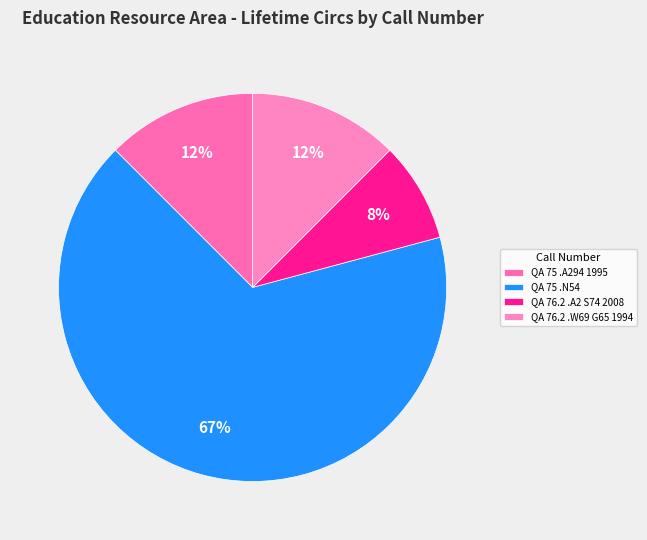

Which category accounts for the majority?

QA 75 .N54